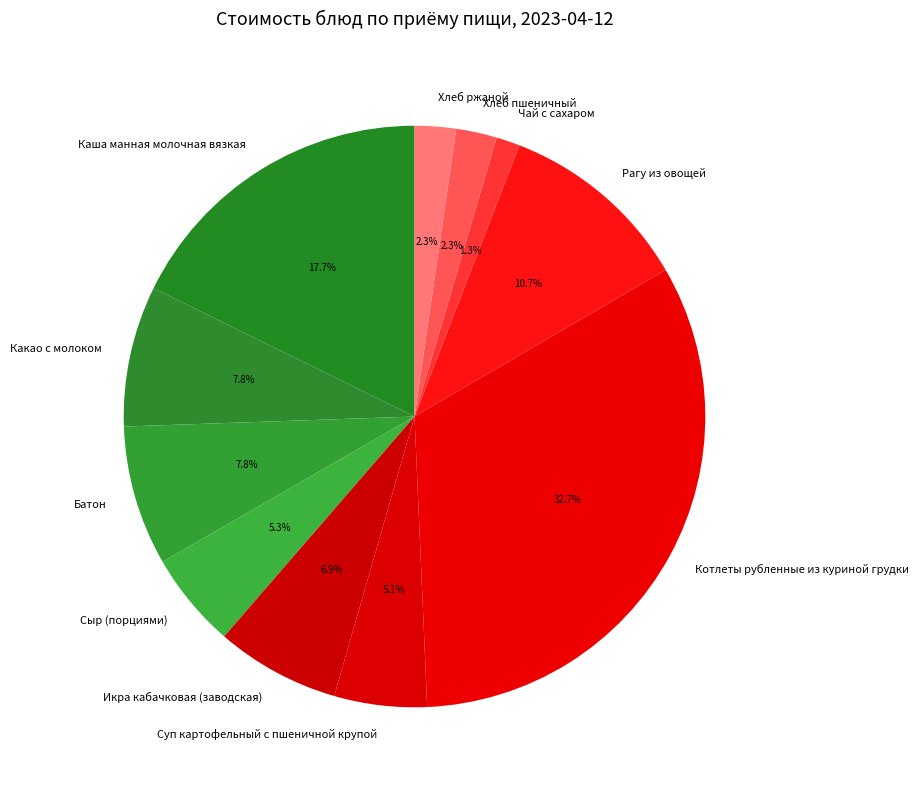

What percentage is the Хлеб ржаной slice, to the nearest percent?

2%